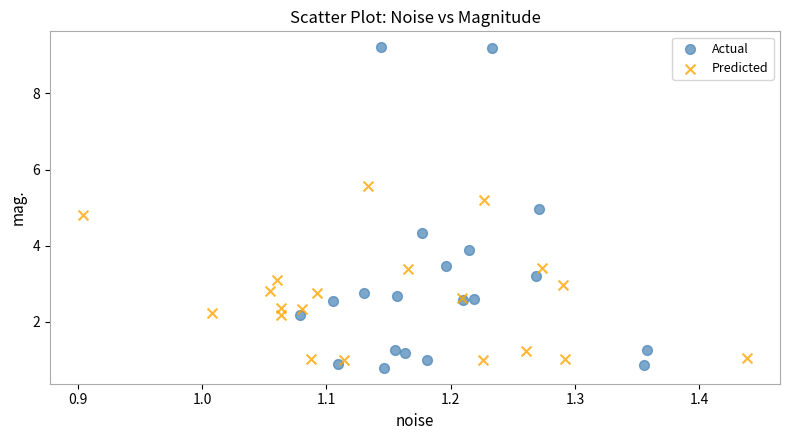

Which series reaches the maximum Y coordinate?

Actual